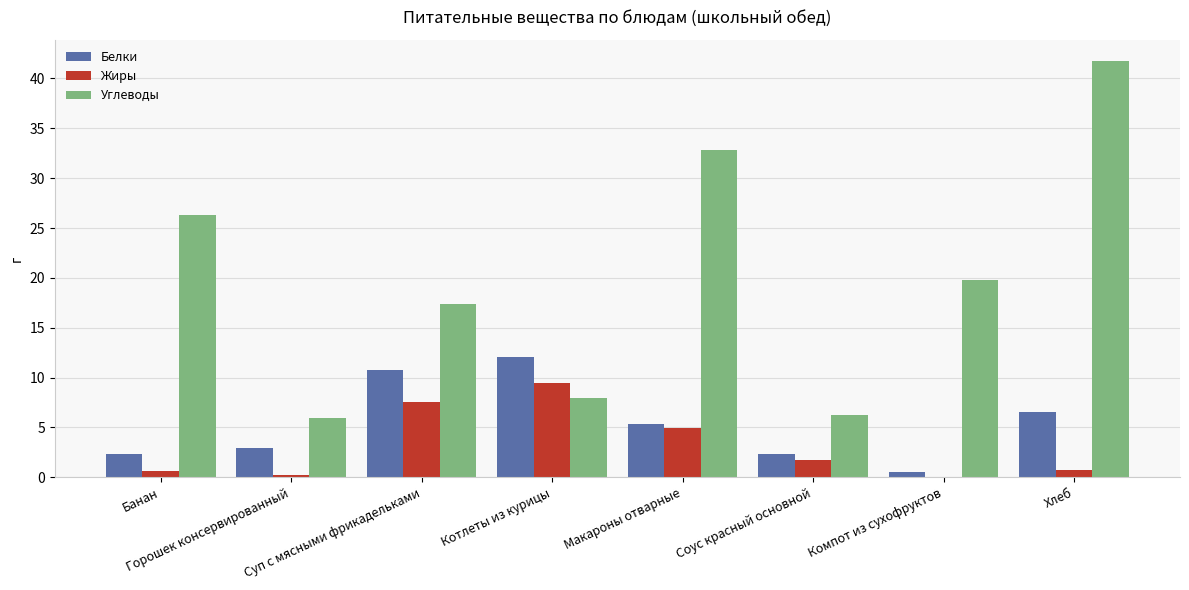

Which label corresponds to the largest value in the chart?

Хлеб